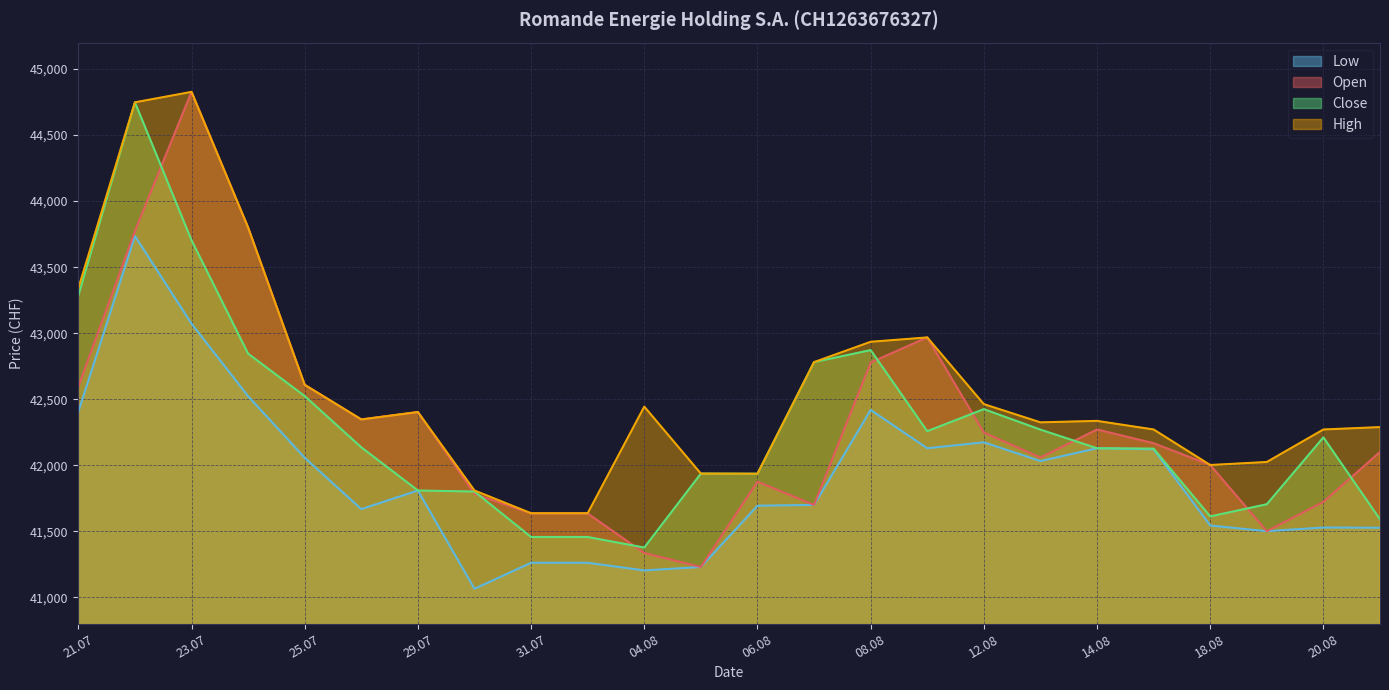

What is the total value across all series at 18.08?

167161